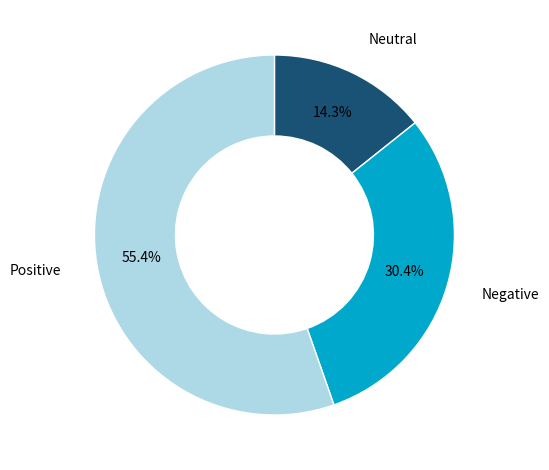

Rank the categories by value from lowest to highest.

Neutral, Negative, Positive